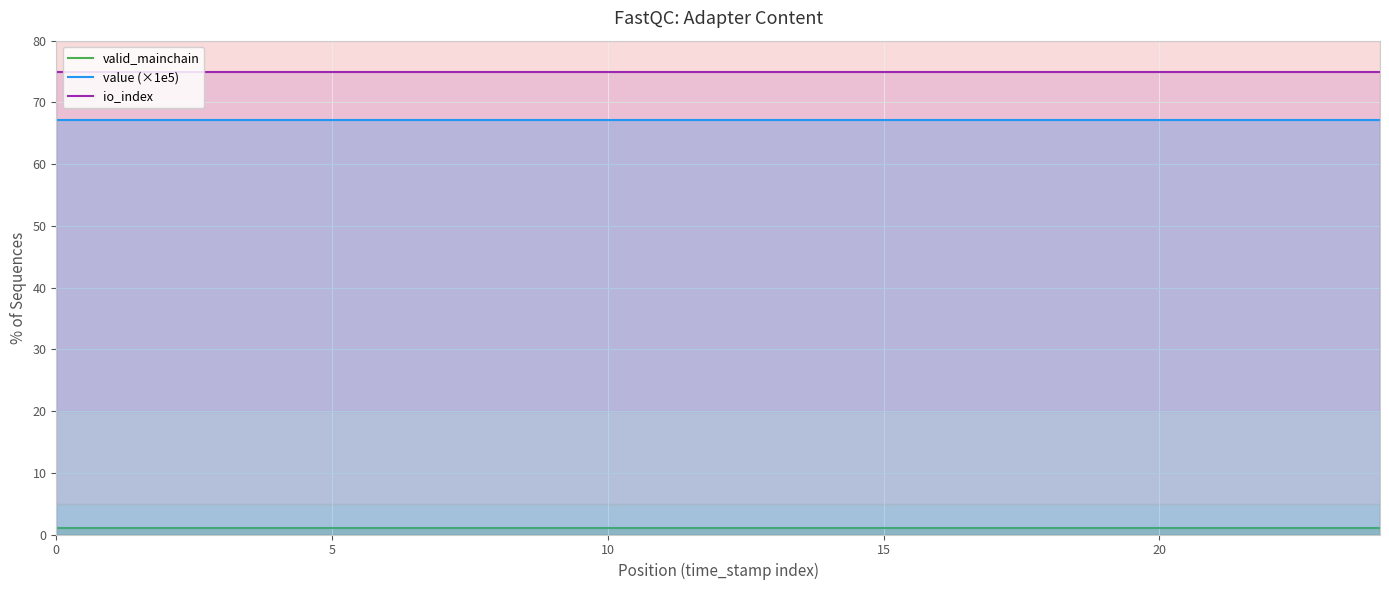

At 5, list the series in order from smallest to largest.

valid_mainchain, value (×1e5), io_index